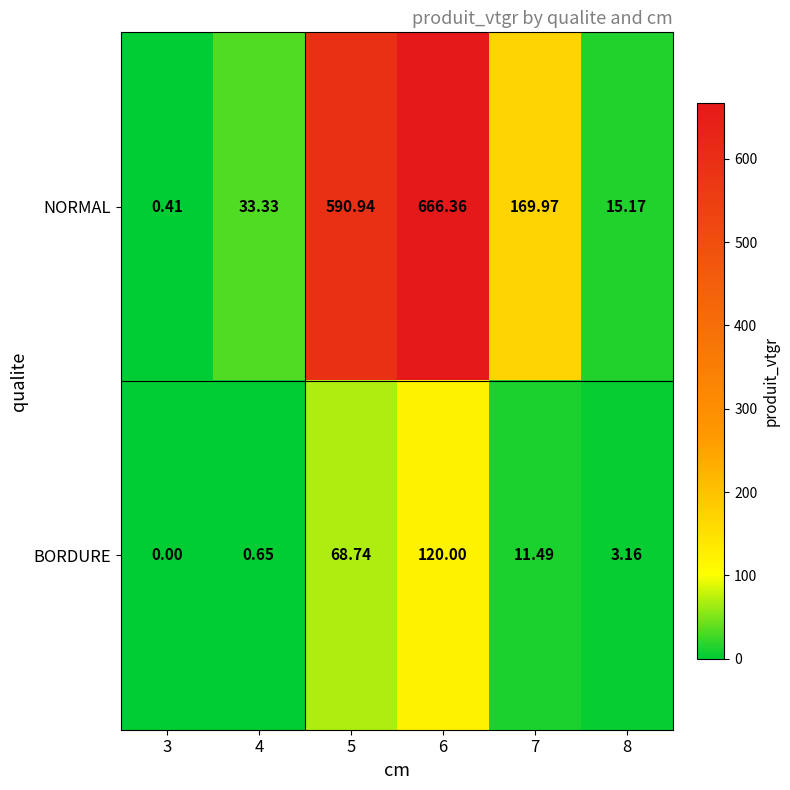

Which series changed the most between 7 and 8?

NORMAL